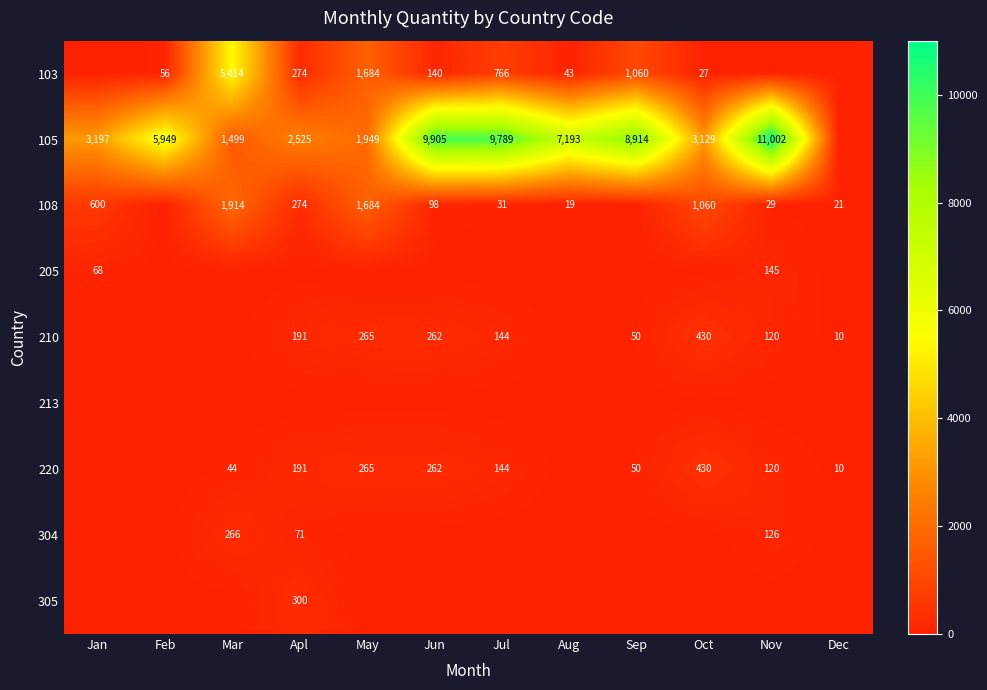

Which has a higher value, Apl or Nov?

Apl